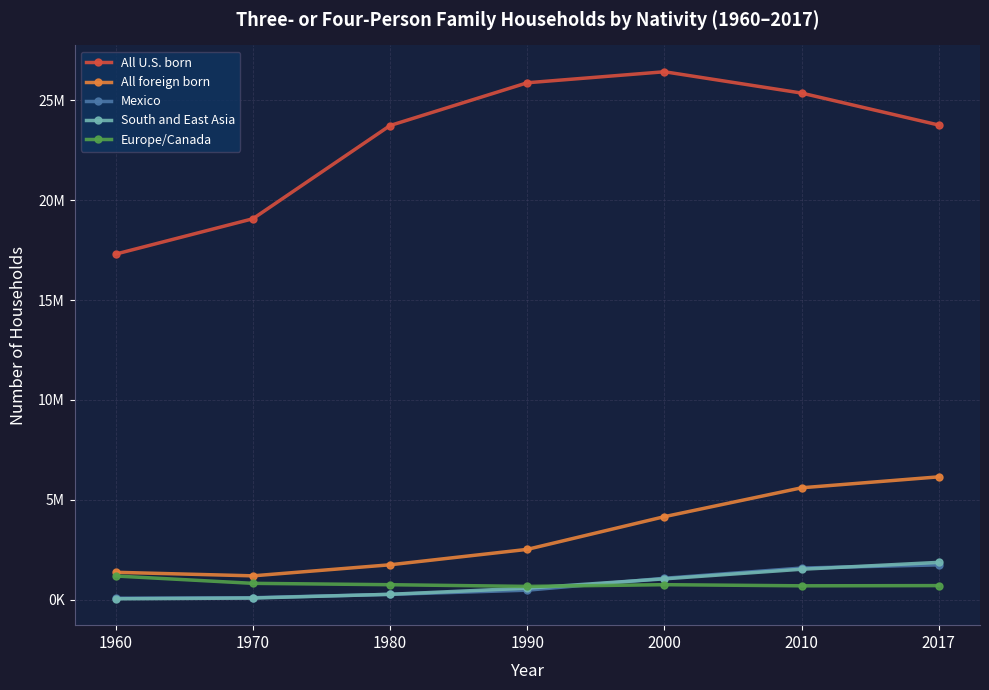

What is the difference between the second highest and second lowest values in the South and East Asia series?

1442428